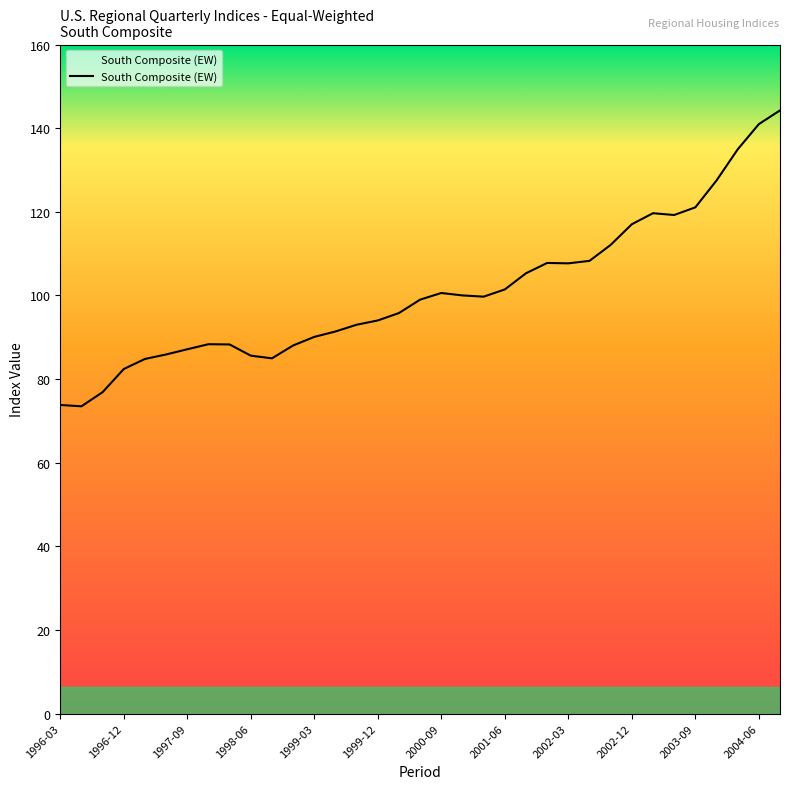

What is the greatest value displayed?

144.3